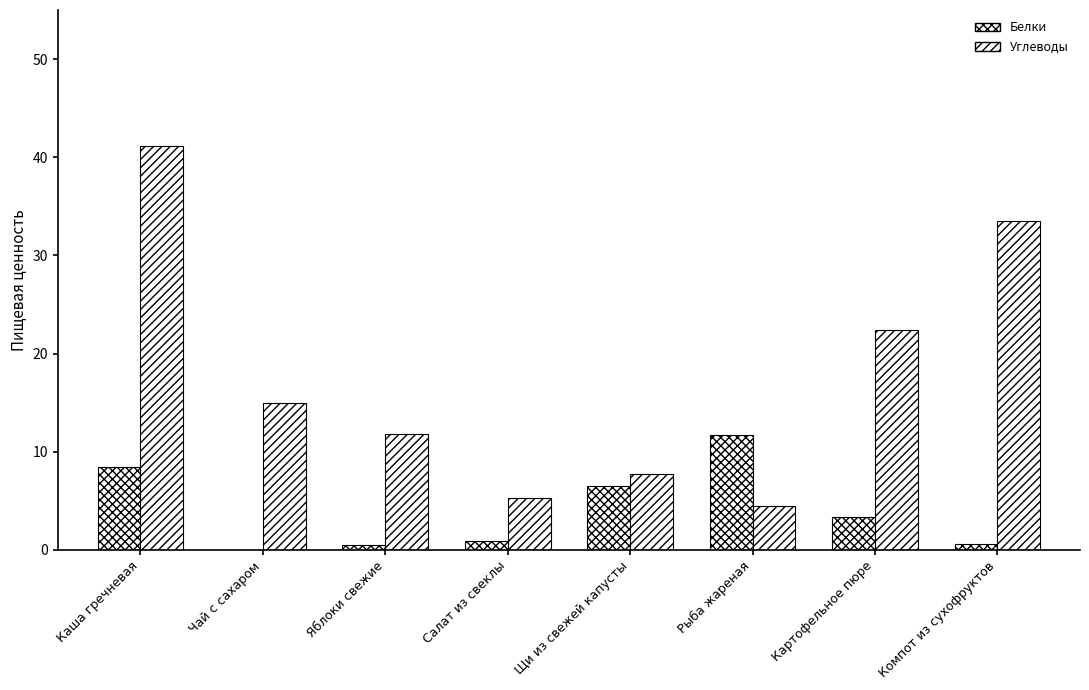

What is the label of the 6th bar from the right?

Яблоки свежие